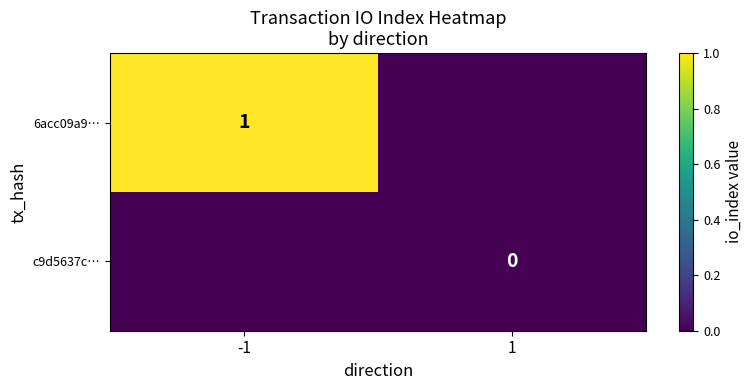

The 6acc09a9… series shows 2 at -1. True or false?

False